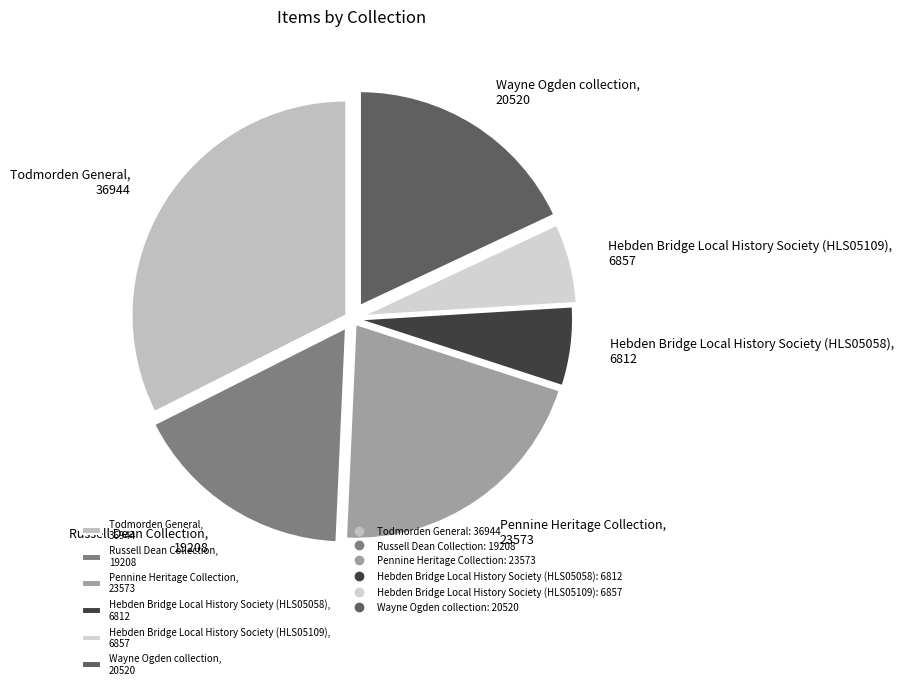

Is the sum of Hebden Bridge Local History Society (HLS05058), 6812 and Todmorden General, 36944 greater than half?

No